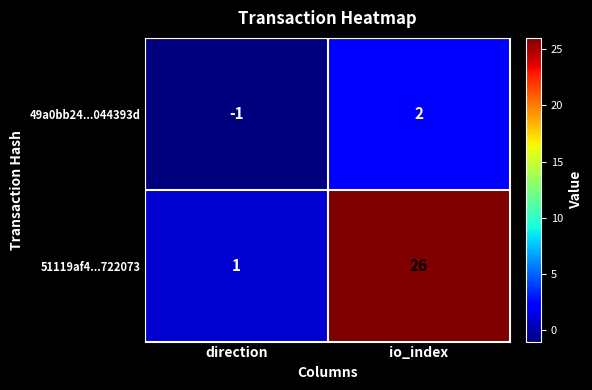

True or false: 51119af4...722073 has a value of 26 at io_index.

True